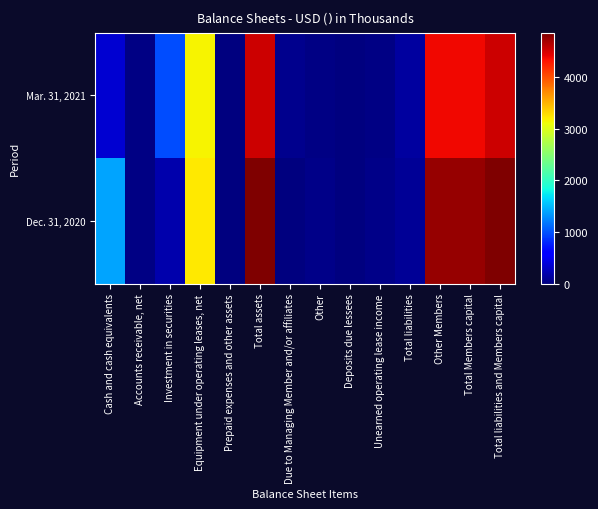

Which series has the widest spread of values?

Dec. 31, 2020